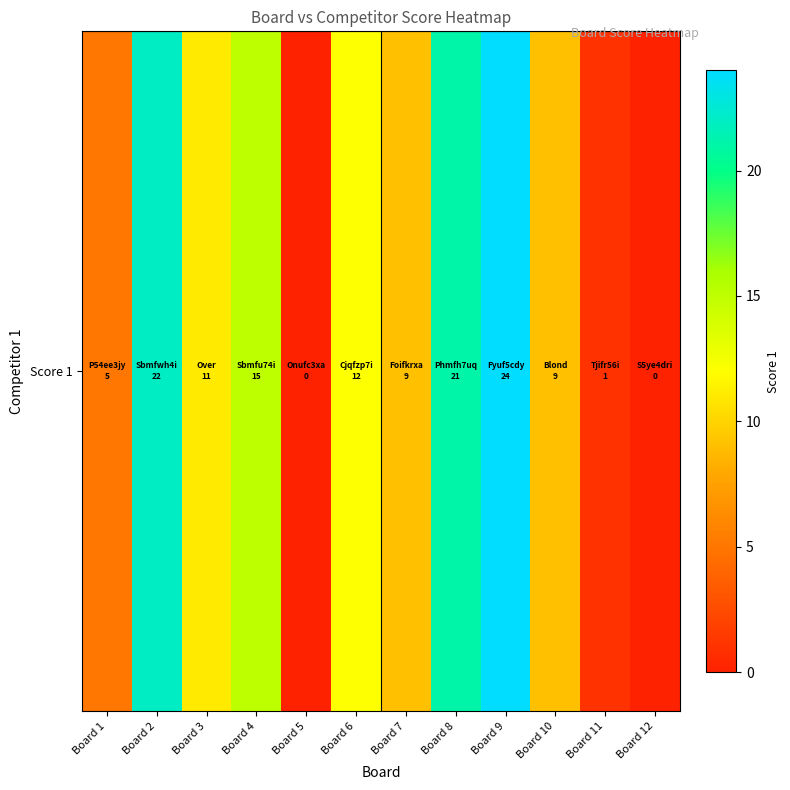

What is the change in value from Board 4 to Board 12?

-15